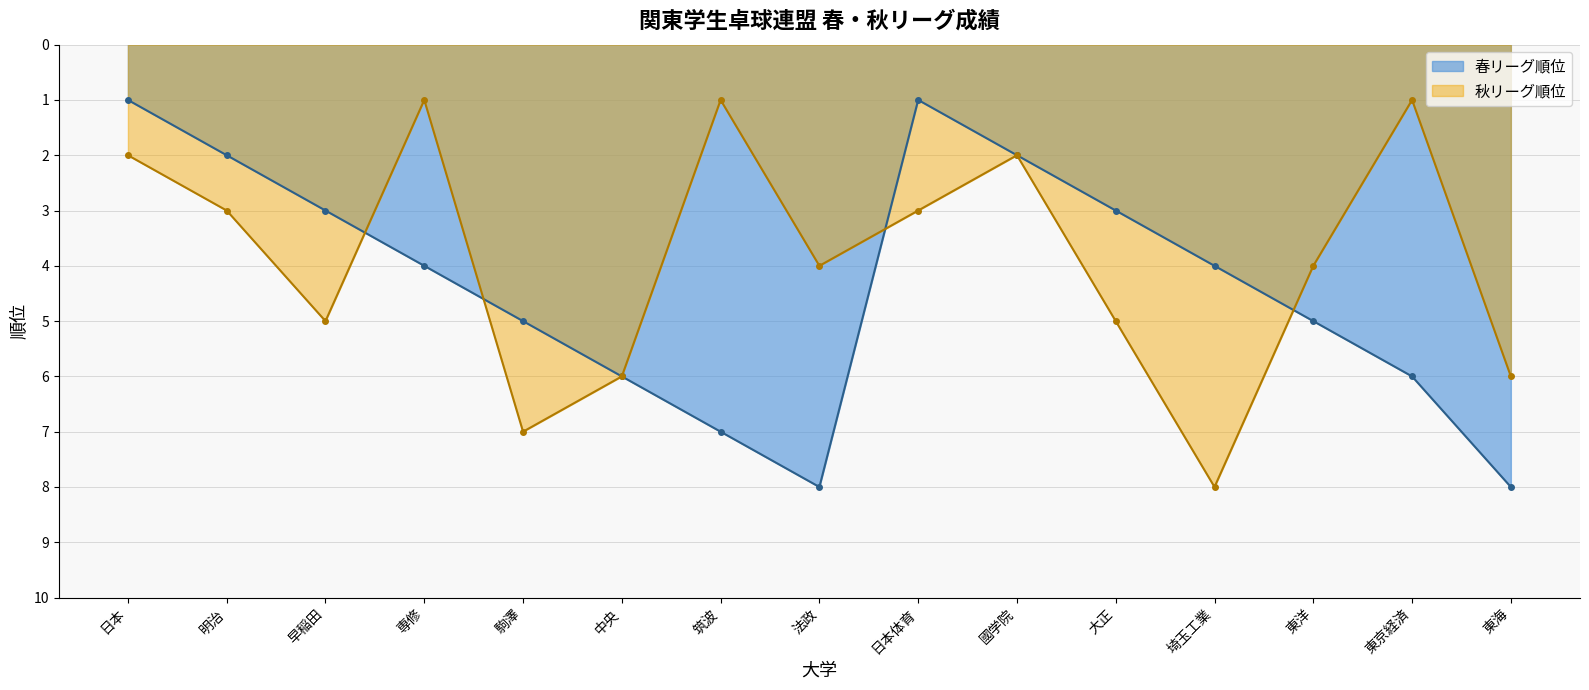

Reading left to right, list all the values displayed in this chart.

春リーグ順位: 日本=1	明治=2	早稲田=3	専修=4	駒澤=5	中央=6	筑波=7	法政=8	日本体育=1	國学院=2	大正=3	埼玉工業=4	東洋=5	東京経済=6	東海=8
秋リーグ順位: 日本=2	明治=3	早稲田=5	専修=1	駒澤=7	中央=6	筑波=1	法政=4	日本体育=3	國学院=2	大正=5	埼玉工業=8	東洋=4	東京経済=1	東海=6